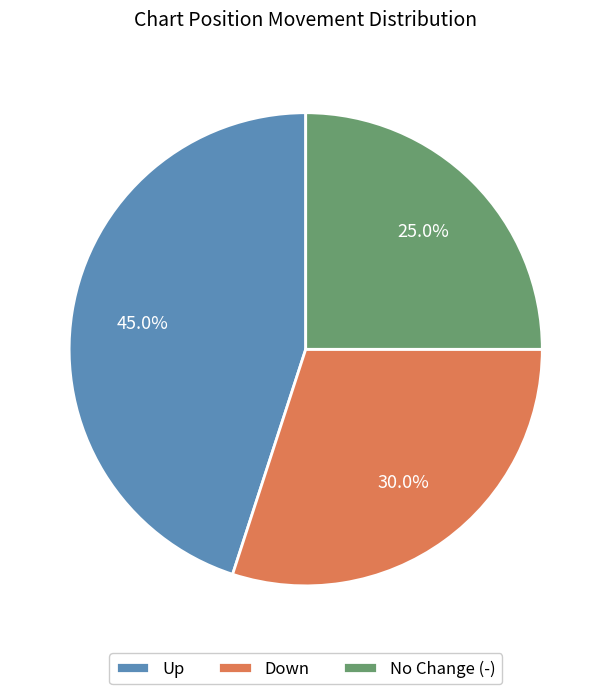

What is the largest slice in the pie chart?

Up